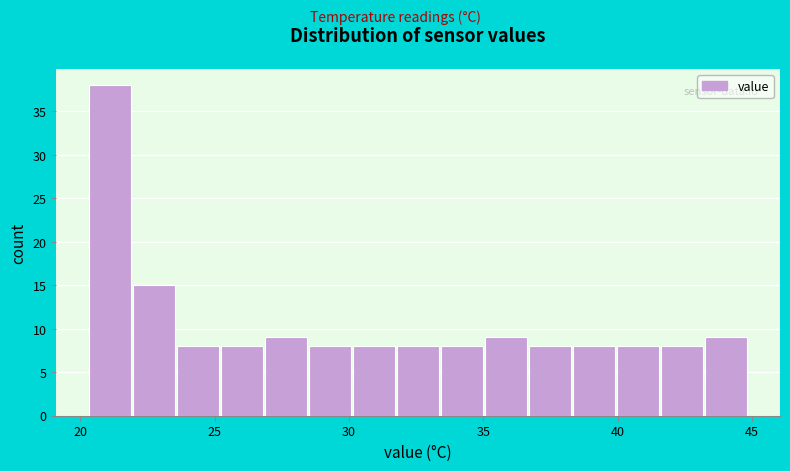

Read against the x-axis, roughly where is the centre of the tallest bar?

21.0